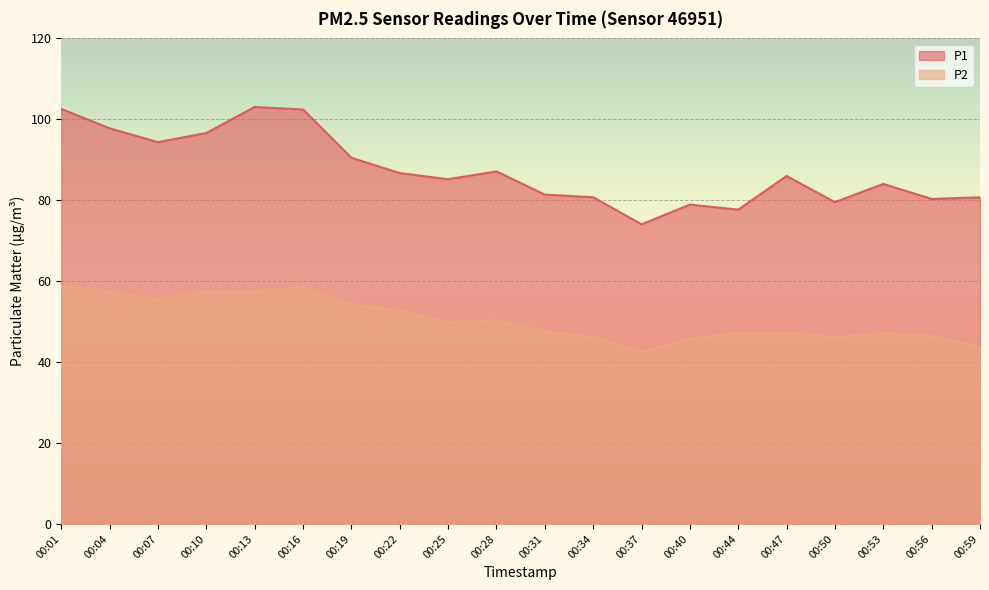

Between 00:01 and 00:34, which is larger?

00:01